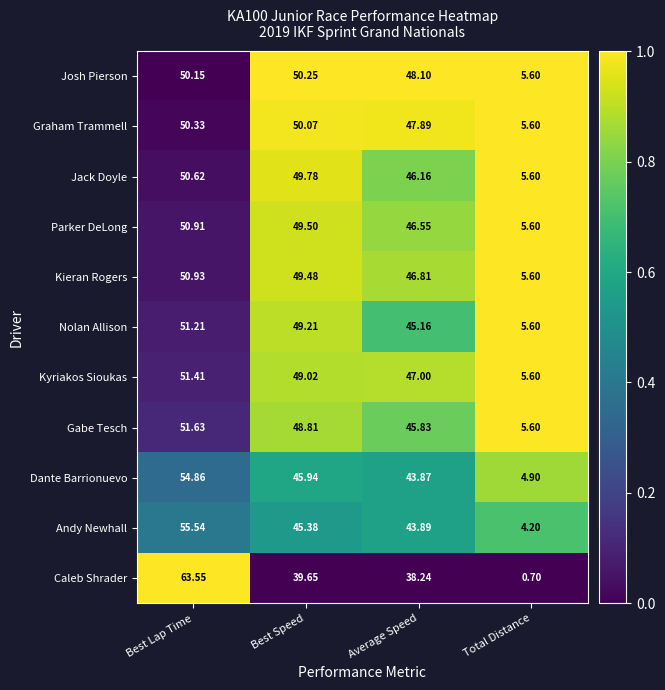

Rank the series at Best Speed from lowest to highest value.

Caleb Shrader, Andy Newhall, Dante Barrionuevo, Gabe Tesch, Kyriakos Sioukas, Nolan Allison, Kieran Rogers, Parker DeLong, Jack Doyle, Graham Trammell, Josh Pierson